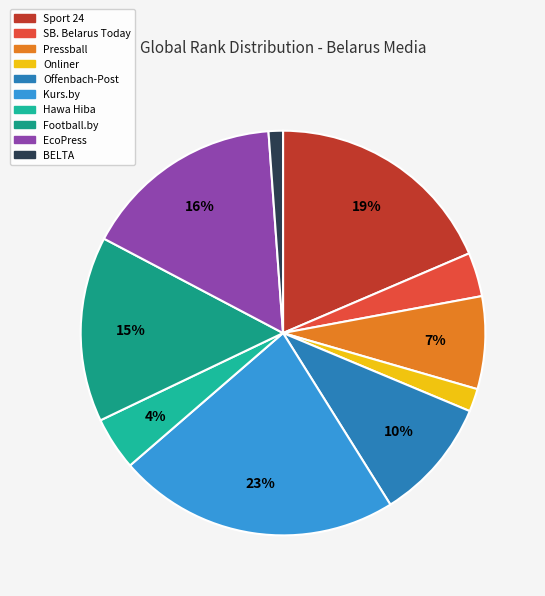

What is the largest slice in the pie chart?

Kurs.by